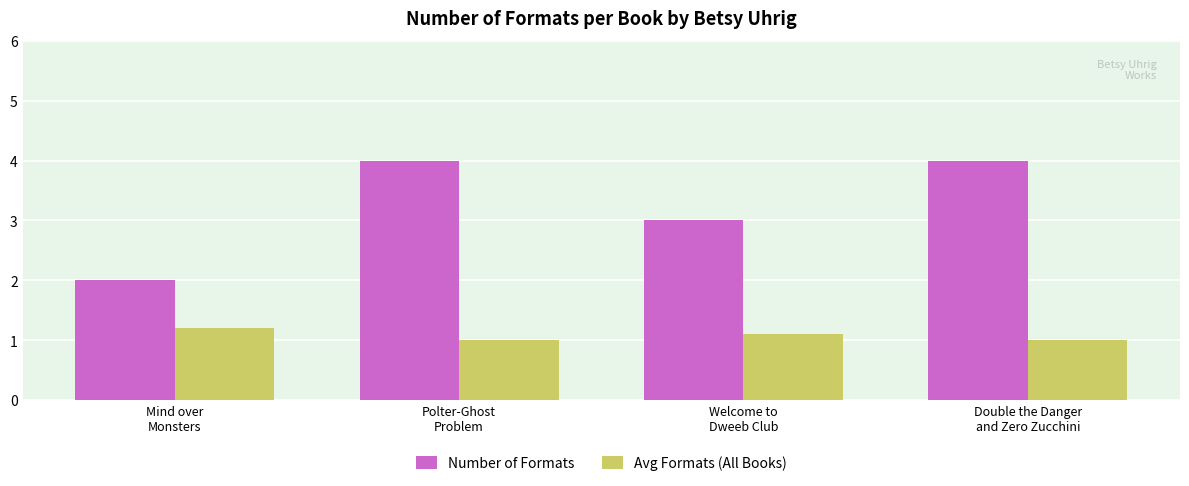

Which series has the largest total across all categories?

Number of Formats